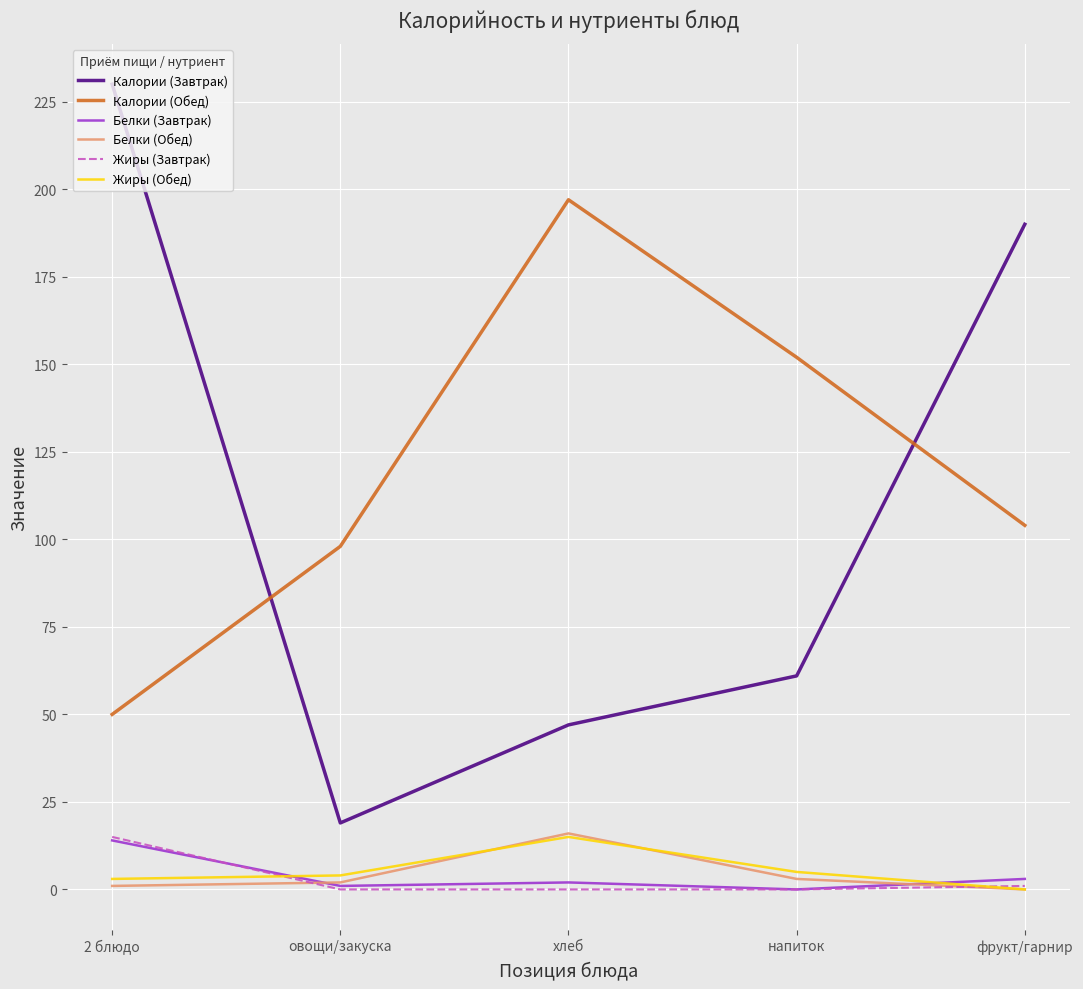

Which series has the largest total across all categories?

Калории (Обед)